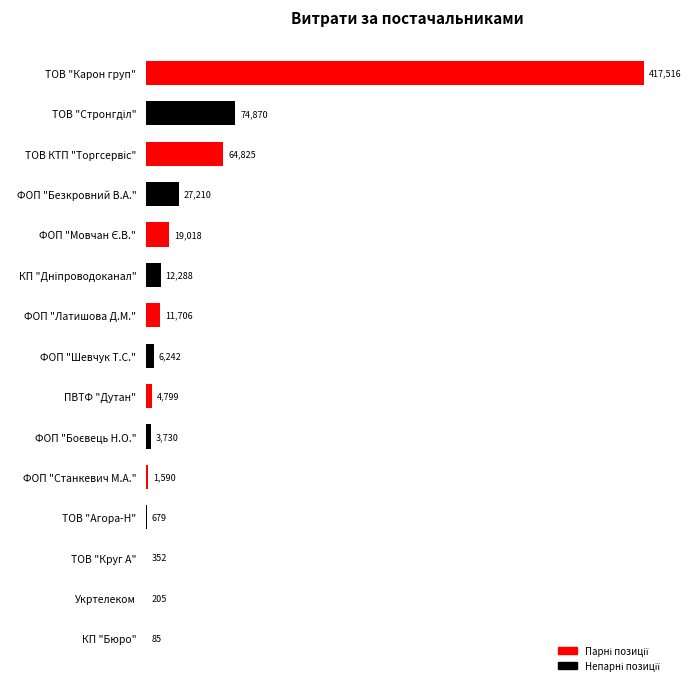

Approximately how many times larger is the value at ТОВ "Карон груп" compared to ПВТФ "Дутан"?

87.0